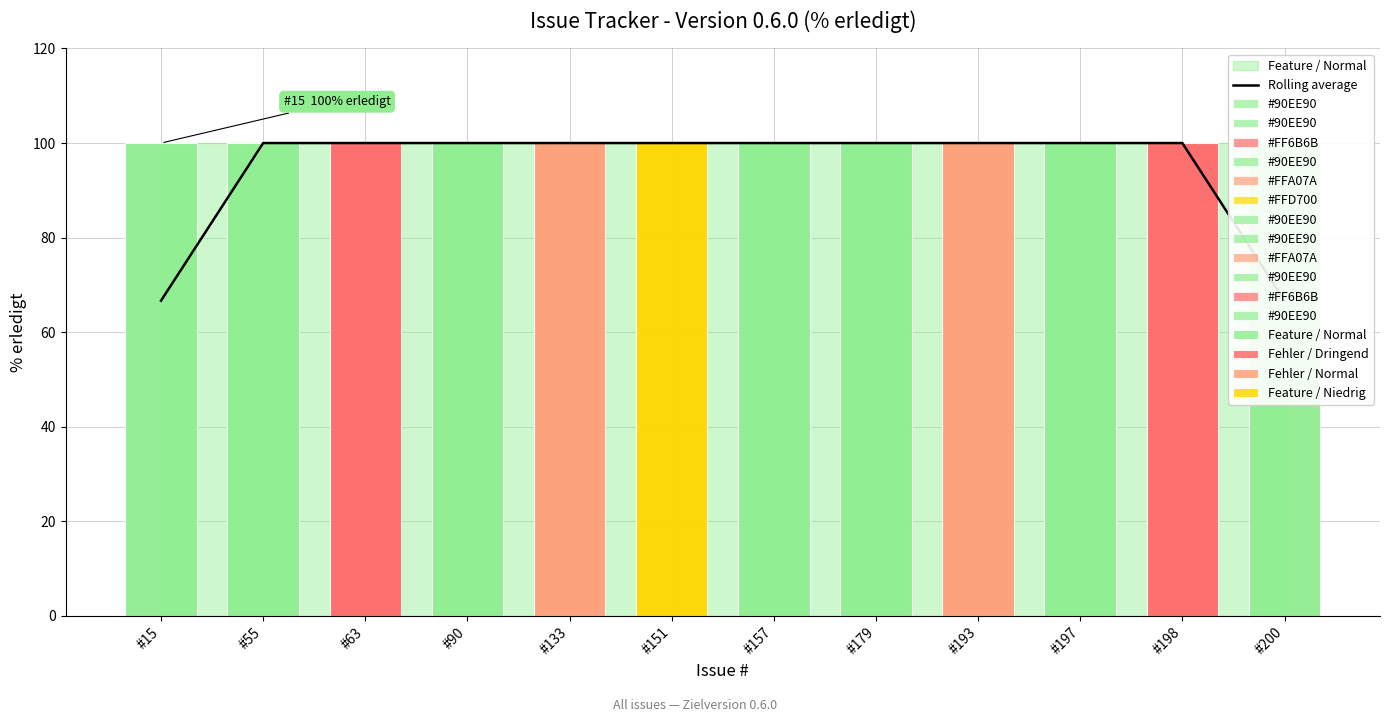

Which category has the highest value across all series?

#55